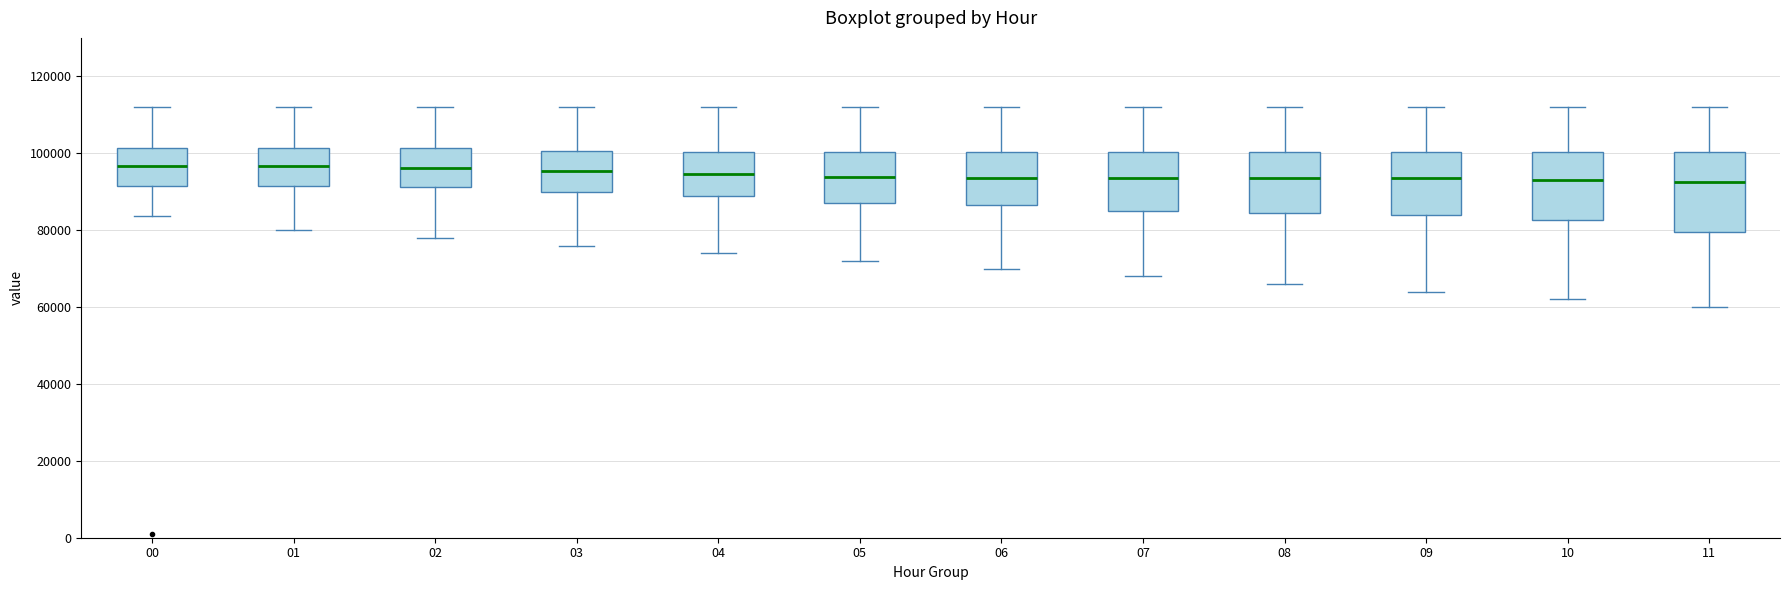

Reading left to right, transcribe this box plot: for each box, give where its median line is, the range the box spans, and where its two whiskers end, as read against the y-axis. The values are not printed on the chart, so give them approximately, as read against the axis.

00: median 96000, box 92000 to 102000, whiskers 84000 to 112000
01: median 96000, box 92000 to 102000, whiskers 80000 to 112000
02: median 96000, box 92000 to 102000, whiskers 78000 to 112000
03: median 96000, box 90000 to 100000, whiskers 76000 to 112000
04: median 94000, box 88000 to 100000, whiskers 74000 to 112000
05: median 94000, box 88000 to 100000, whiskers 72000 to 112000
06: median 94000, box 86000 to 100000, whiskers 70000 to 112000
07: median 94000, box 84000 to 100000, whiskers 68000 to 112000
08: median 94000, box 84000 to 100000, whiskers 66000 to 112000
09: median 94000, box 84000 to 100000, whiskers 64000 to 112000
10: median 94000, box 82000 to 100000, whiskers 62000 to 112000
11: median 92000, box 80000 to 100000, whiskers 60000 to 112000